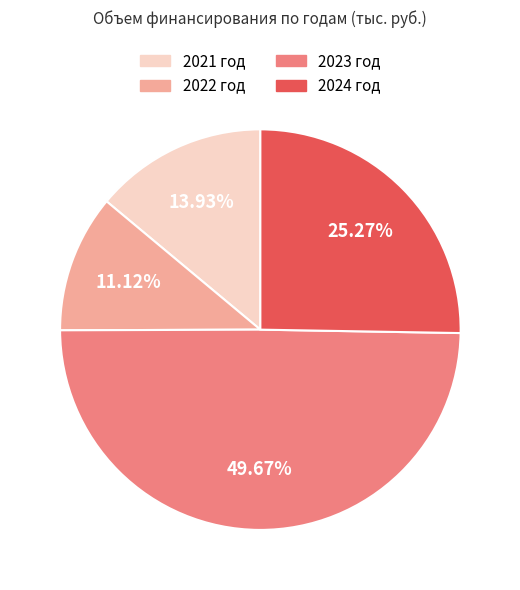

To the nearest percent, what is the difference between the largest and smallest slice percentages?

39%